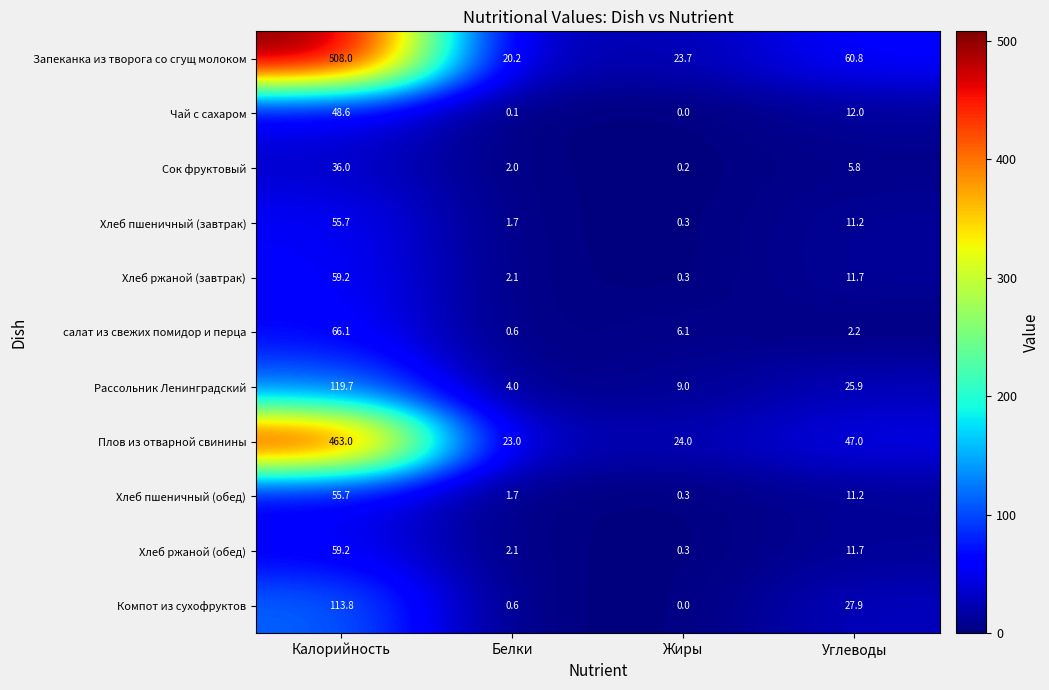

What is the sum of the Хлеб пшеничный (завтрак) values at Жиры and Углеводы?

11.5